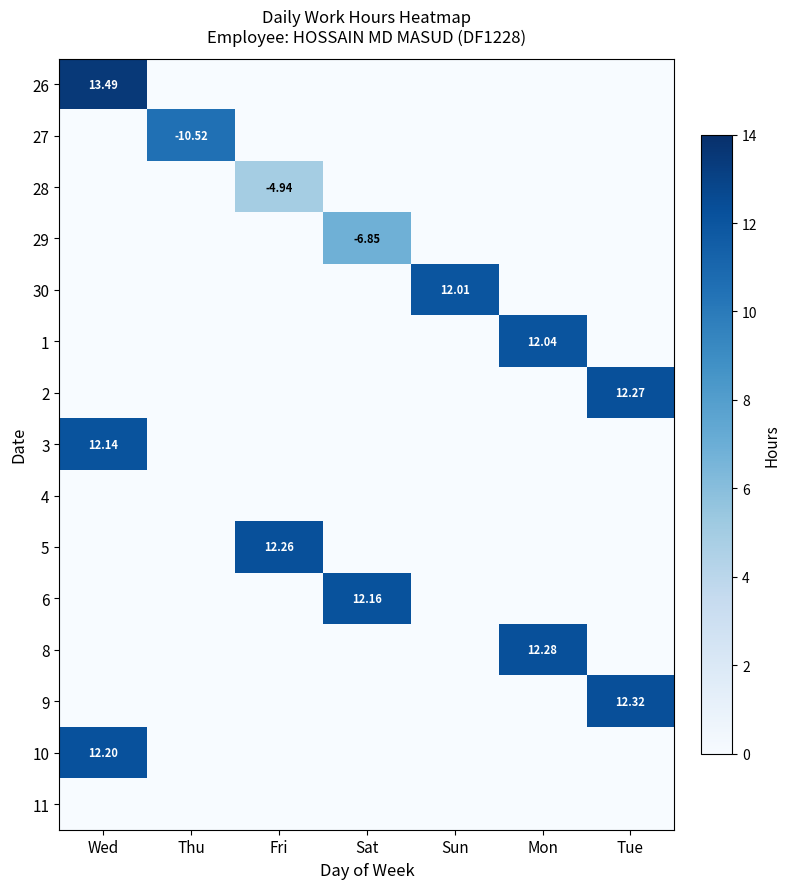

At which category is the sum across all series the highest?

Wed